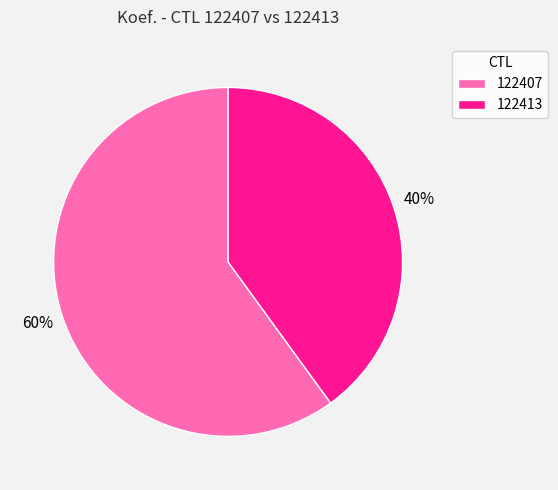

Rank the categories by value from highest to lowest.

122407, 122413